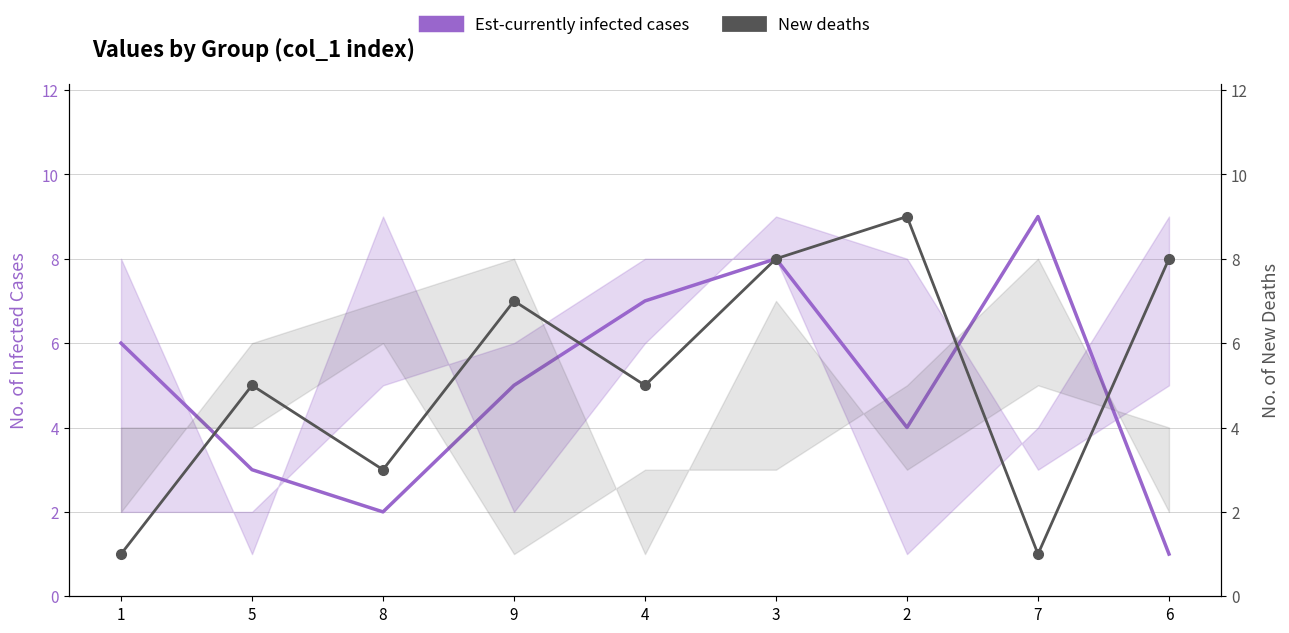

How many categories are shown in the chart?

9